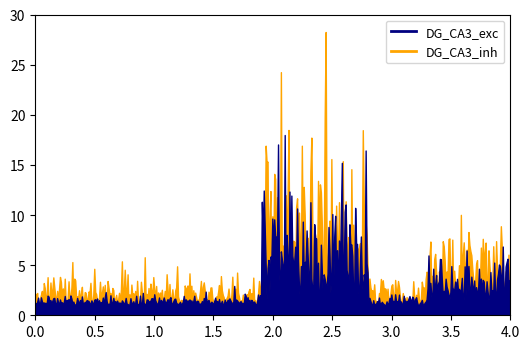

True or false: DG_CA3_exc has a value of 1 at Crime and Safety in the Rural.

False